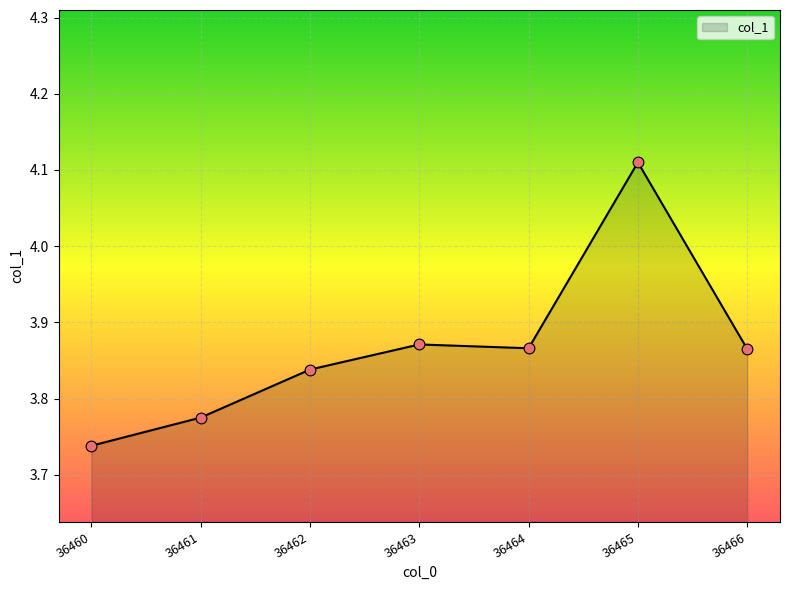

What is the ratio of the value at 36463 to the value at 36464?

1.0